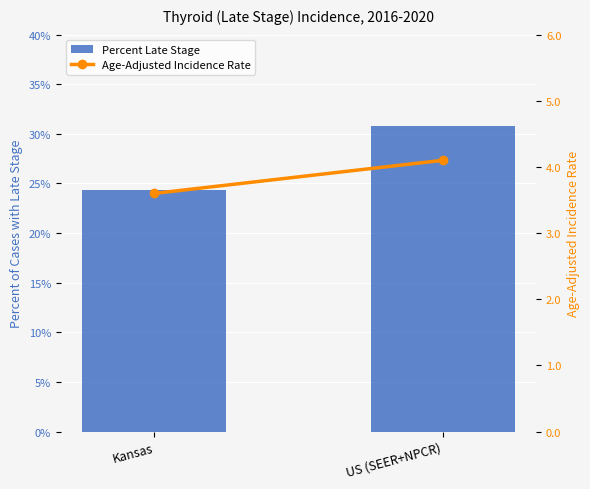

At which label is Age-Adjusted Incidence Rate closest to 3?

Kansas